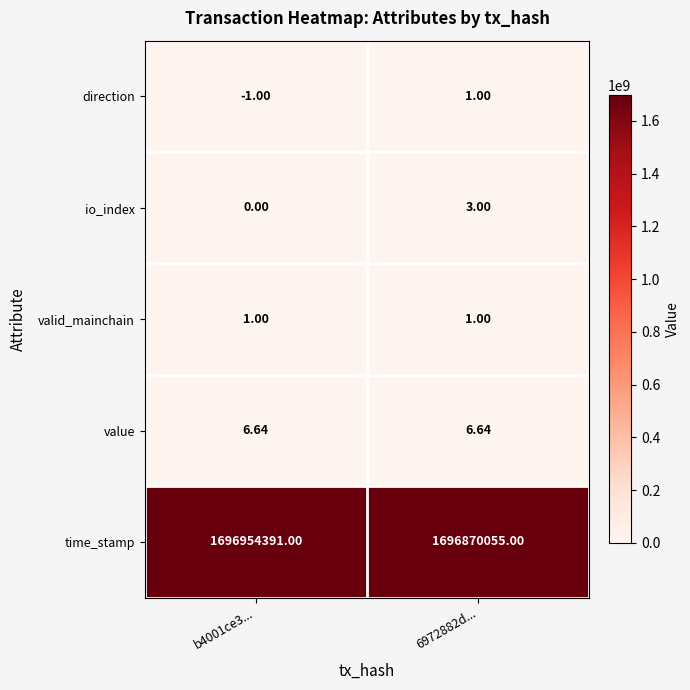

Between b4001ce3... and 6972882d..., which series saw the biggest shift?

time_stamp